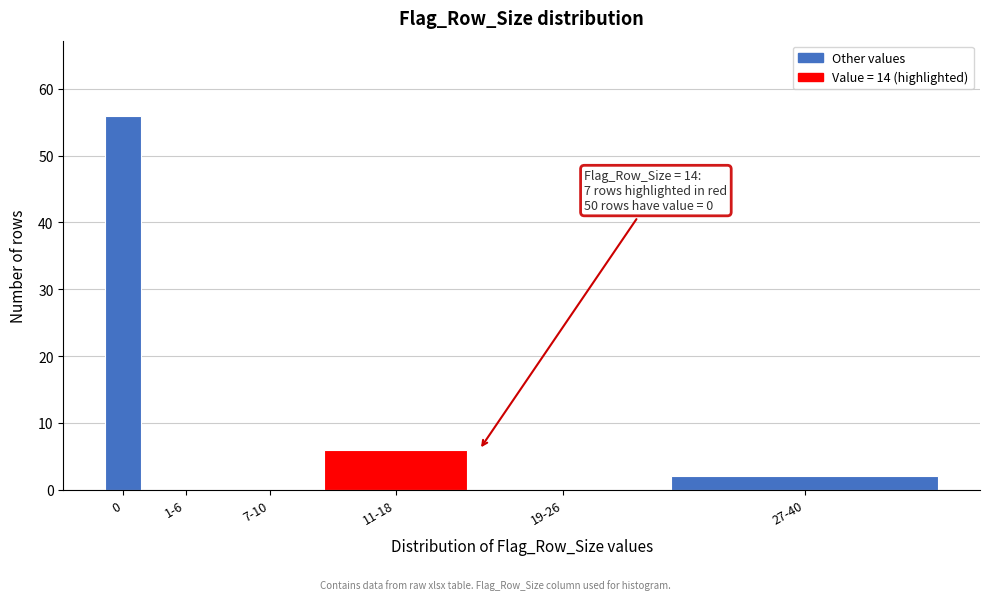

Reading left to right, what are all the values shown in this chart?

0=56	1-6=0	7-10=0	11-18=6	19-26=0	27-40=2